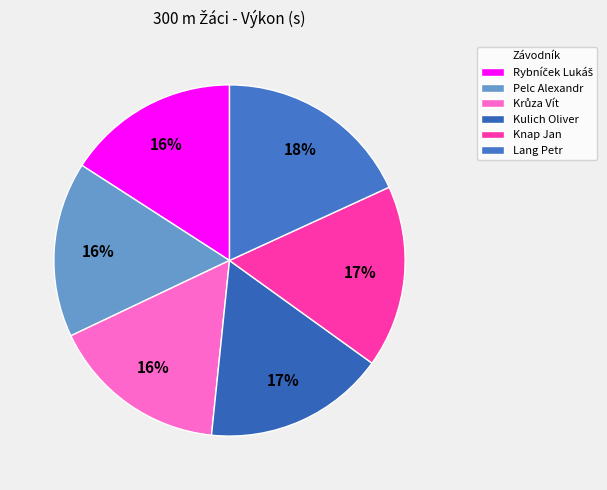

Do Krůza Vít and Lang Petr together represent more than half of the pie?

No